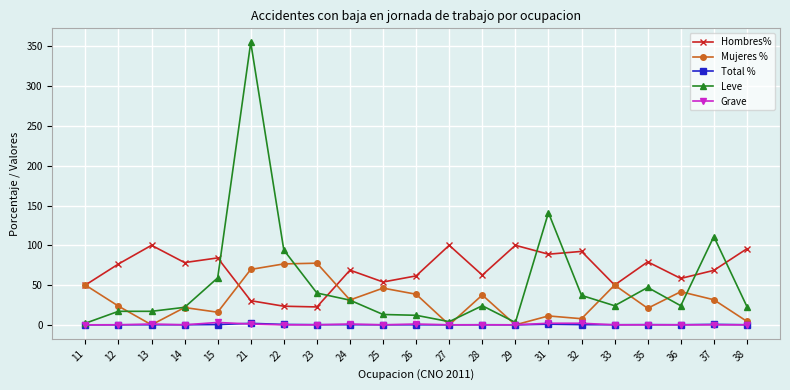

What are all the series names shown in the legend?

Hombres%, Mujeres %, Total %, Leve, Grave